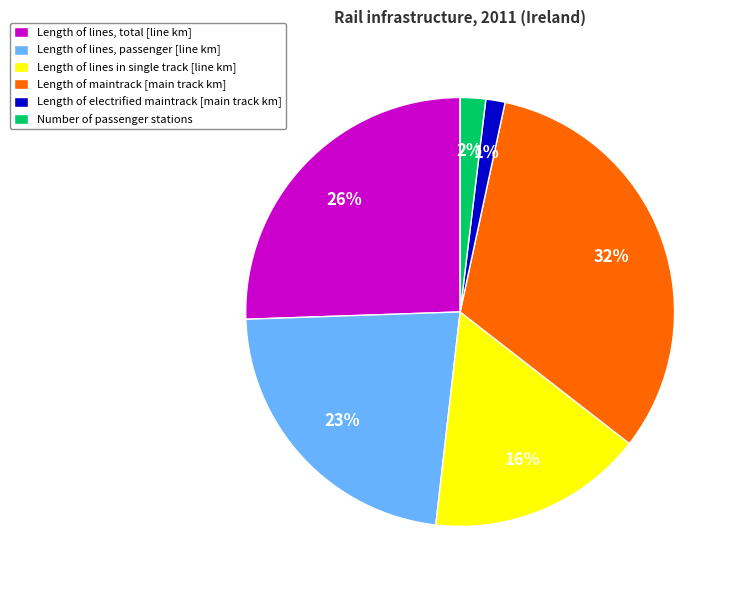

Count the number of slices in the pie.

6